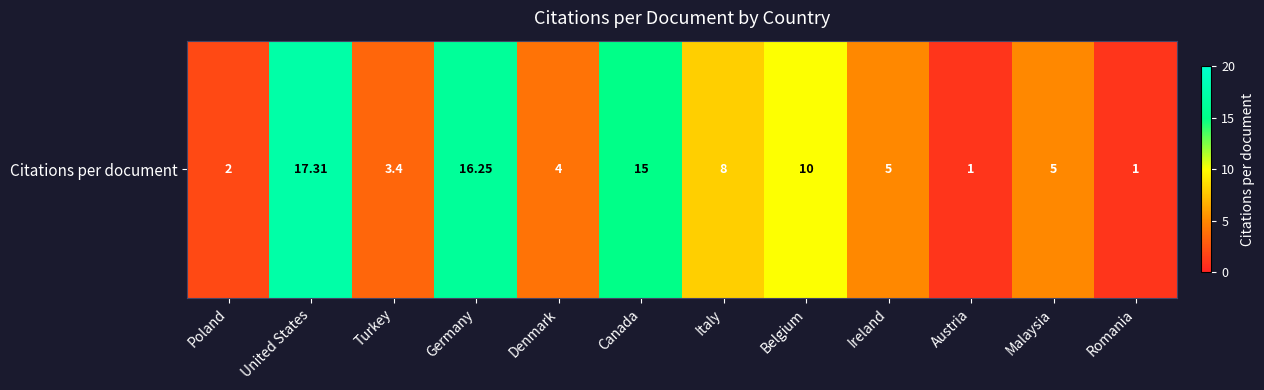

At which label does the data first exceed 5?

United States